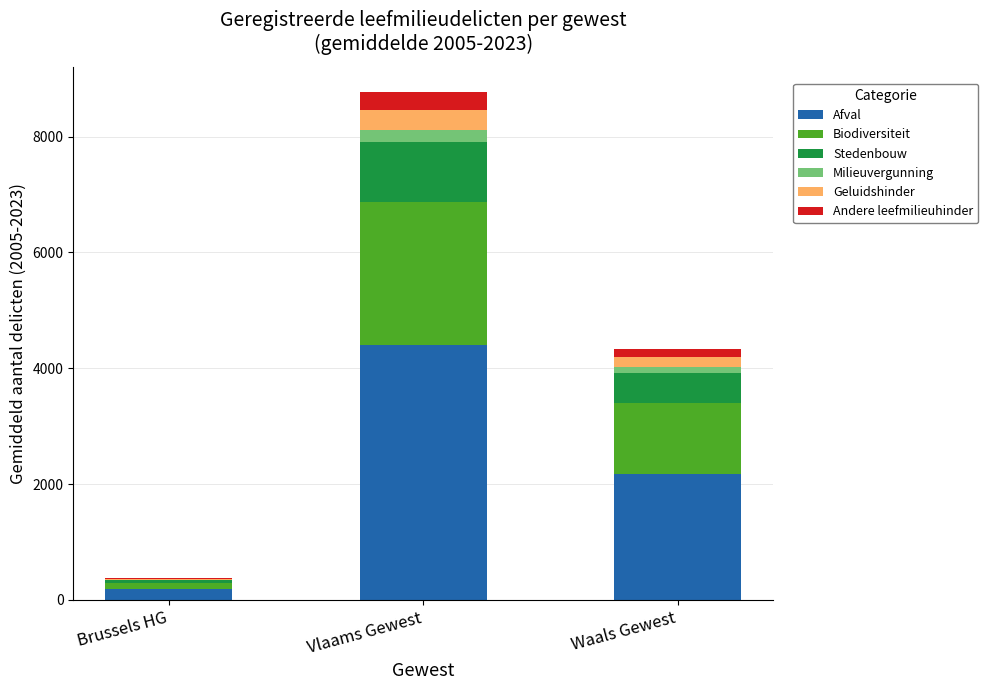

At which category is the sum across all series the highest?

Vlaams Gewest